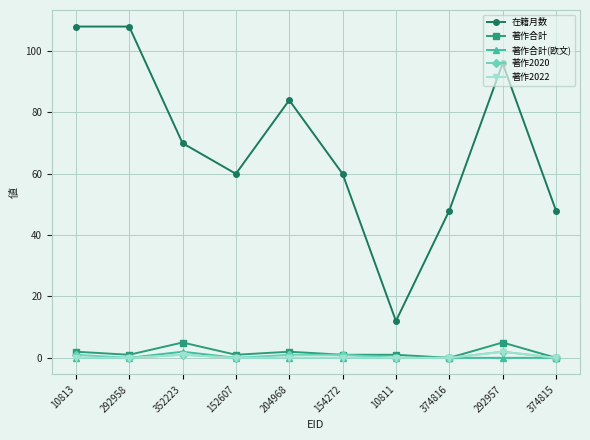

At how many categories does at least one series exceed 54?

7